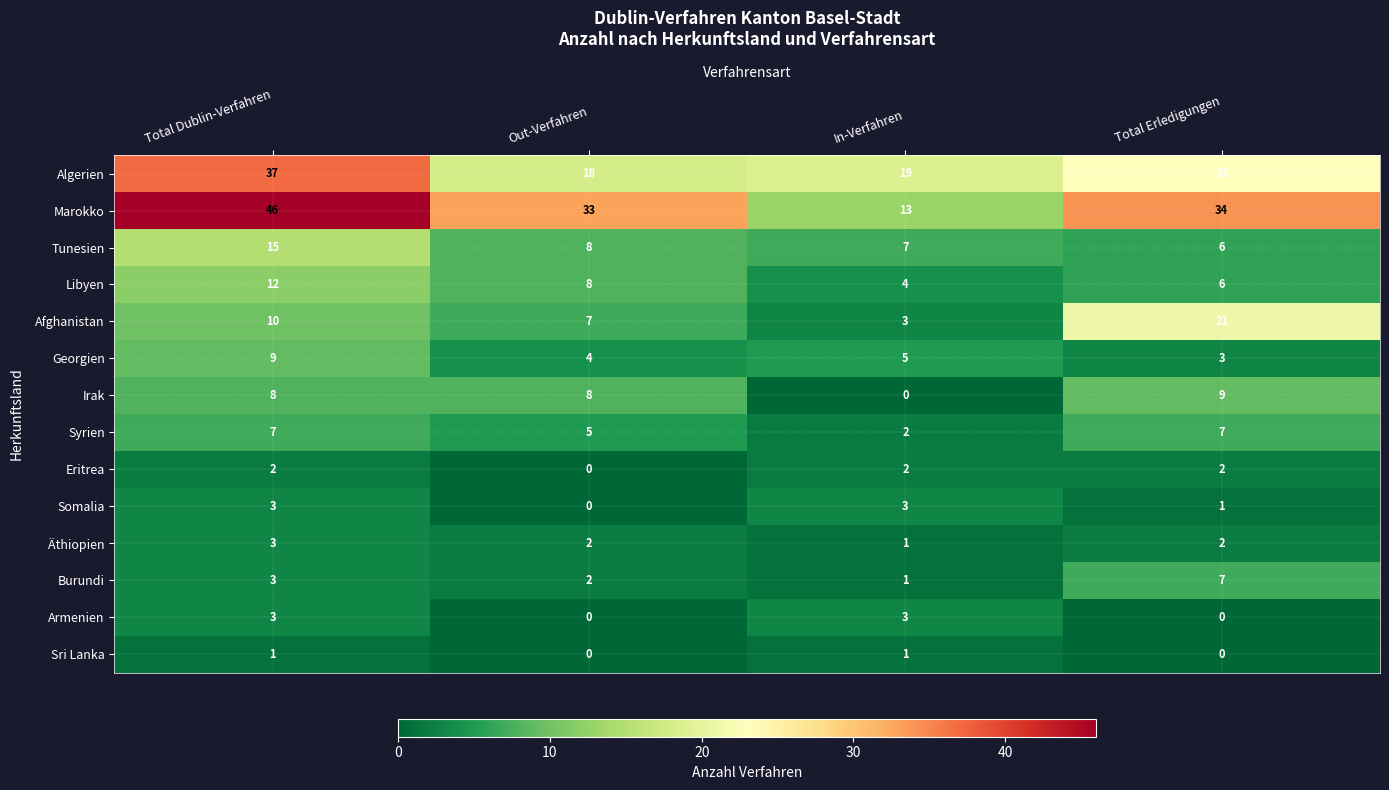

True or false: Syrien has a value of 2 at In-Verfahren.

True